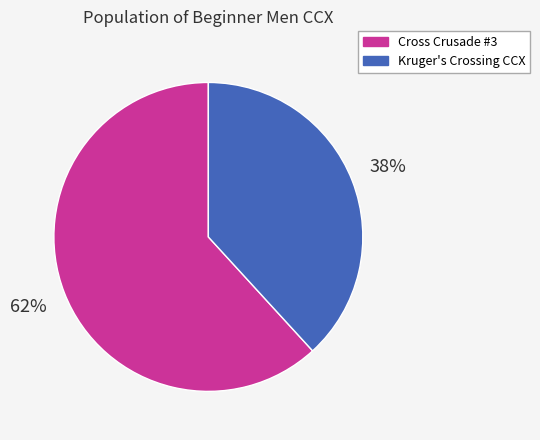

What is the ratio of the value at Kruger's Crossing CCX to the value at Cross Crusade #3?

0.6